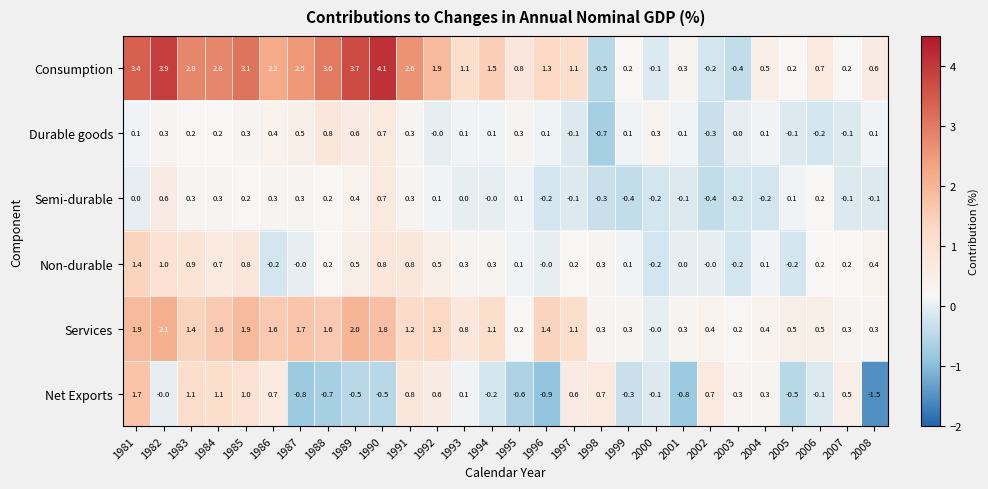

What is the difference between the Durable goods values at 1982 and 2003?

0.3